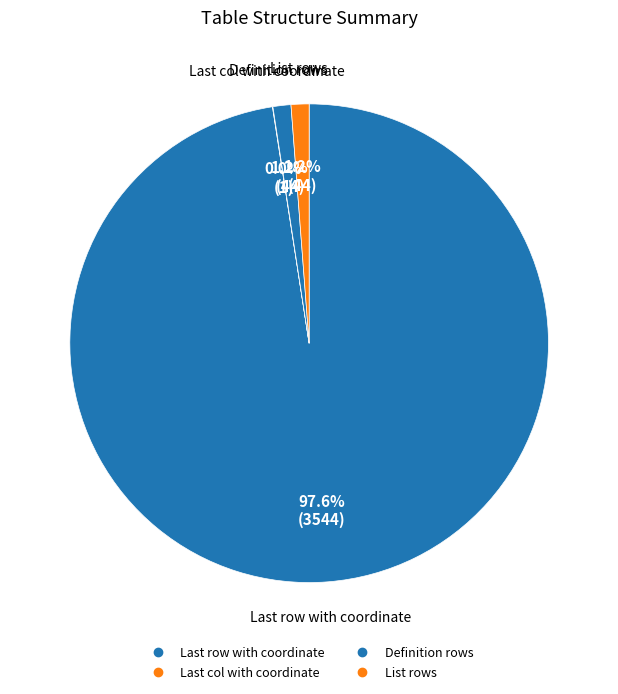

Count the number of slices in the pie.

4